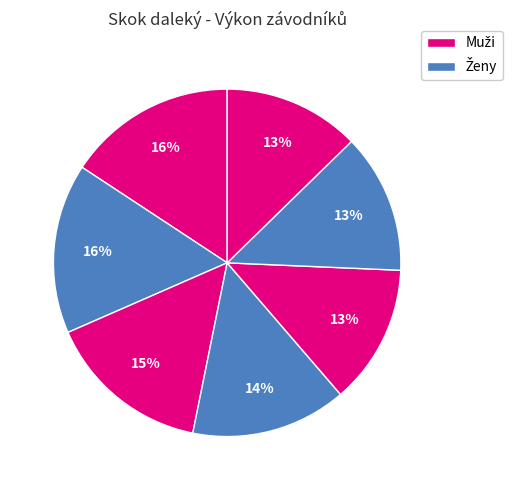

To the nearest percent, what is the difference between the largest and smallest slice percentages?

3%